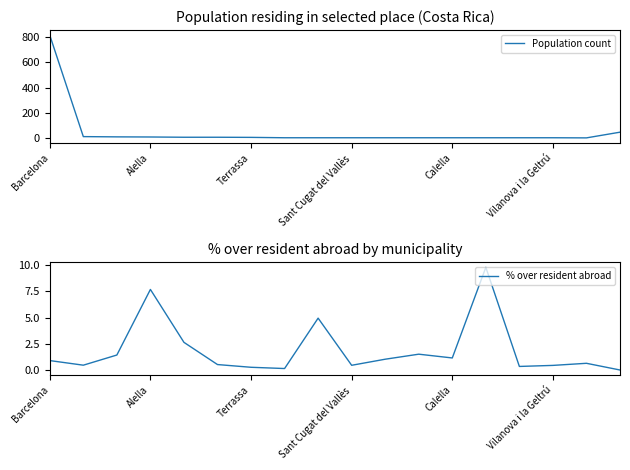

Rank the series by their average value, from highest to lowest.

Population count, % over resident abroad